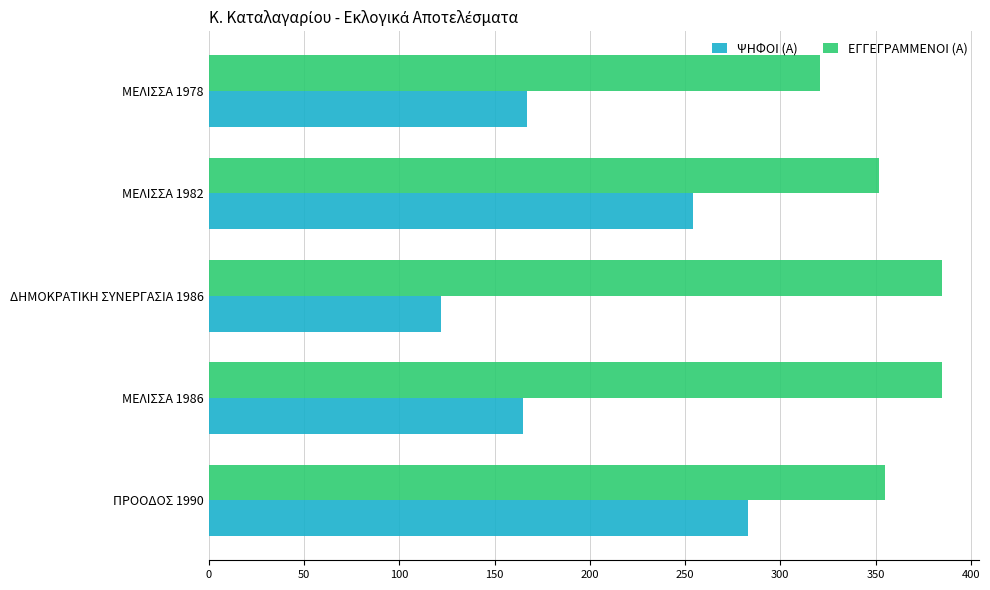

What is the average value of the ΨΗΦΟΙ (Α) series?

198